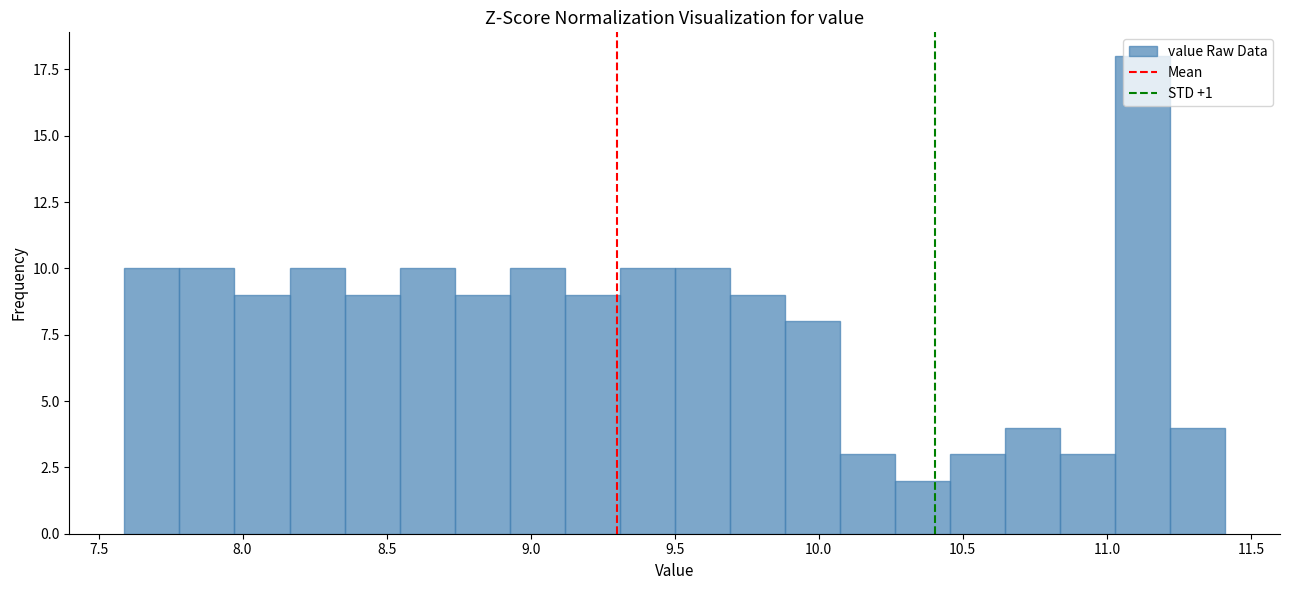

Around what value on the x-axis is the tallest bar? Give the approximate position of its centre, as read against the axis.

11.10